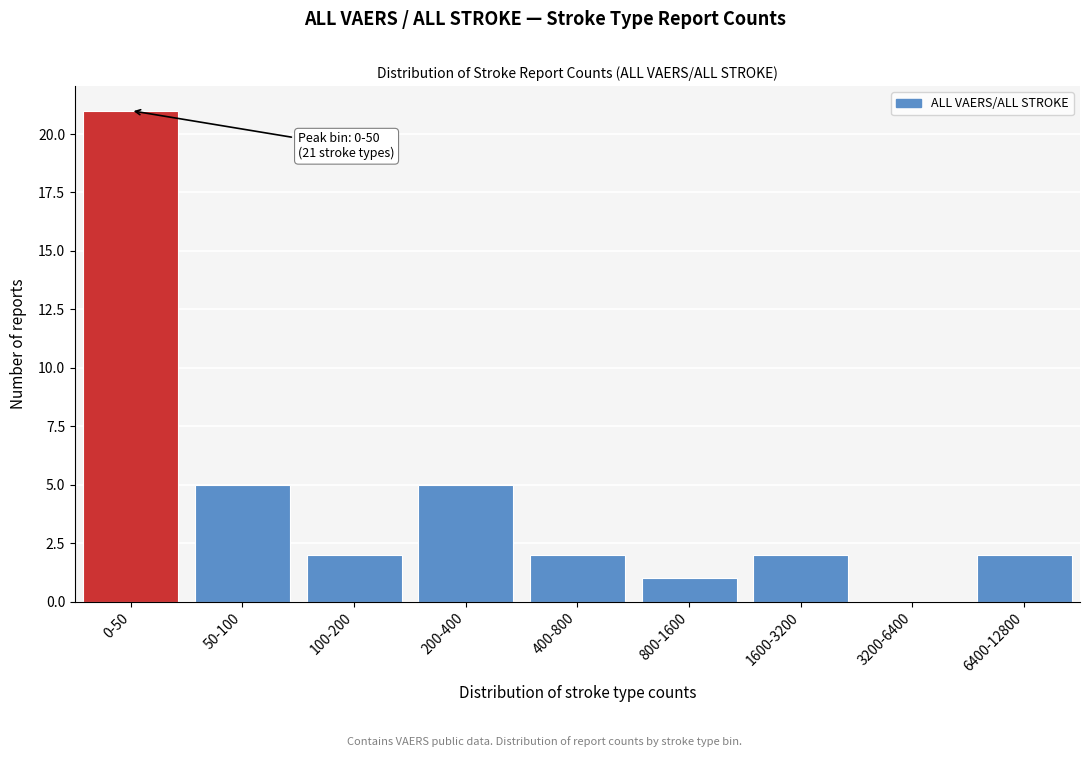

Reading left to right, list all the values displayed in this chart.

0-50=21	50-100=5	100-200=2	200-400=5	400-800=2	800-1600=1	1600-3200=2	3200-6400=0	6400-12800=2